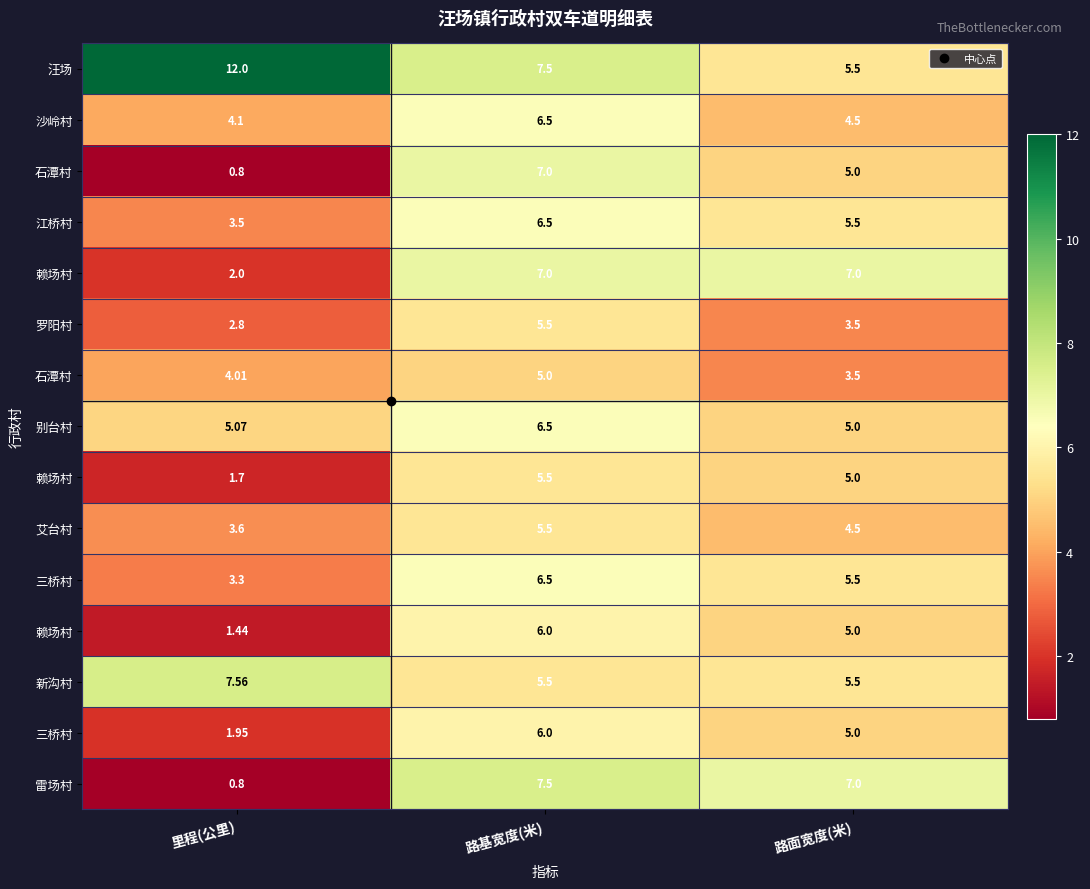

How many series are shown in this chart?

15